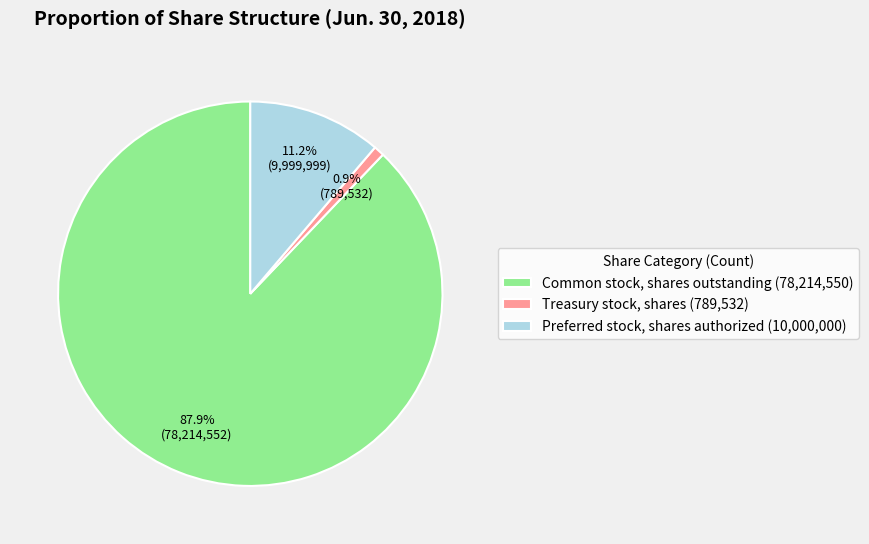

Which has a higher value, Common stock, shares outstanding or Treasury stock, shares?

Common stock, shares outstanding